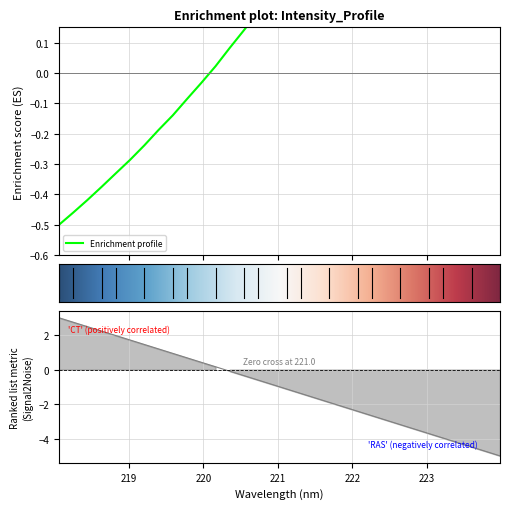

What is the average value?

0.4